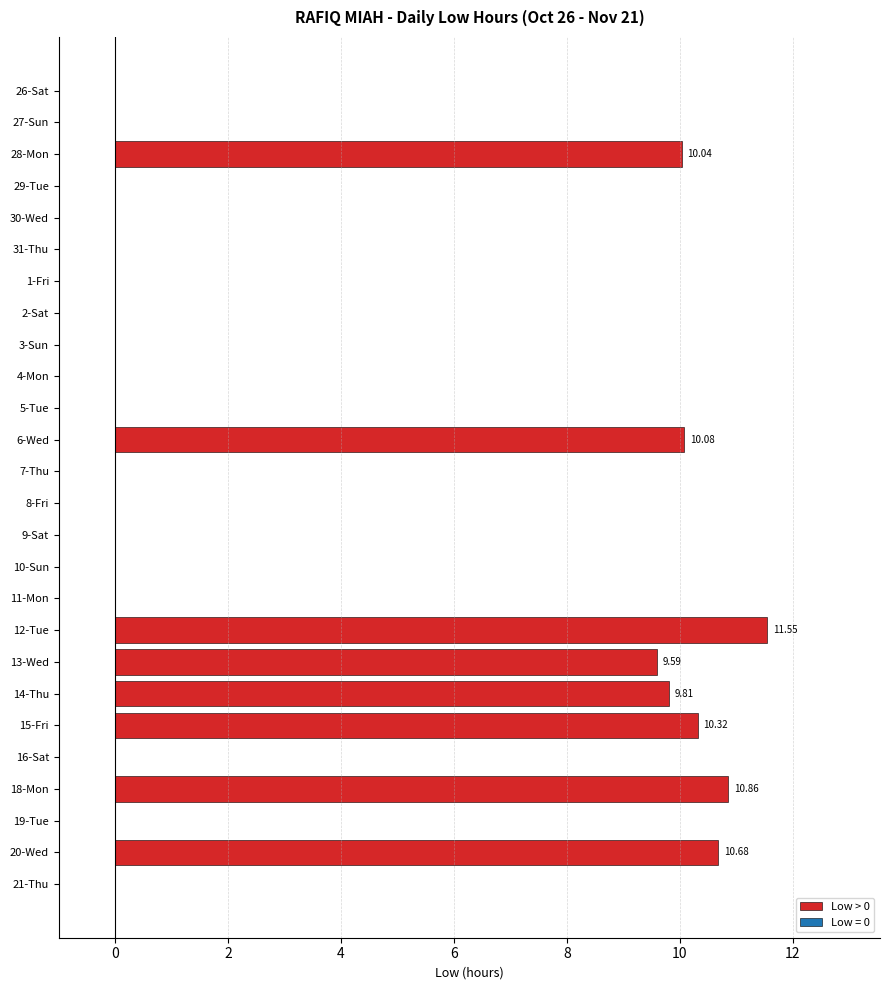

What is the change in value from 7-Thu to 18-Mon?

+10.9